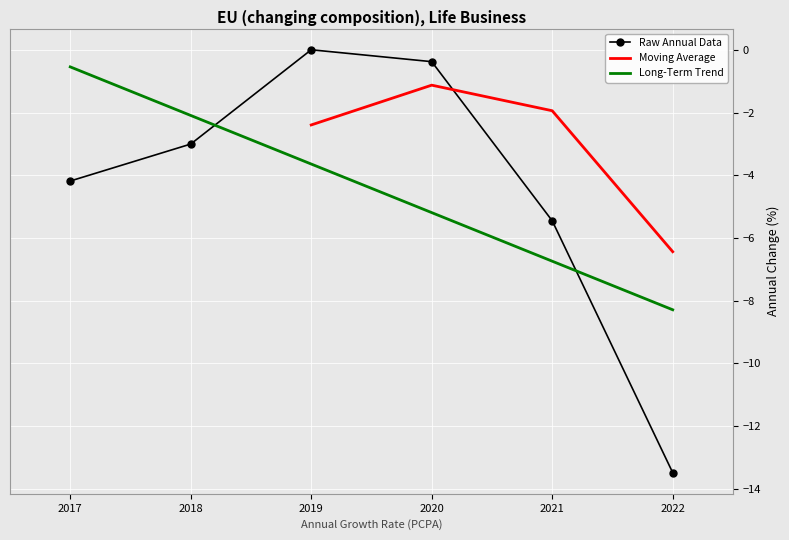

How many points are higher than both their immediate neighbors (excluding endpoints)?

1